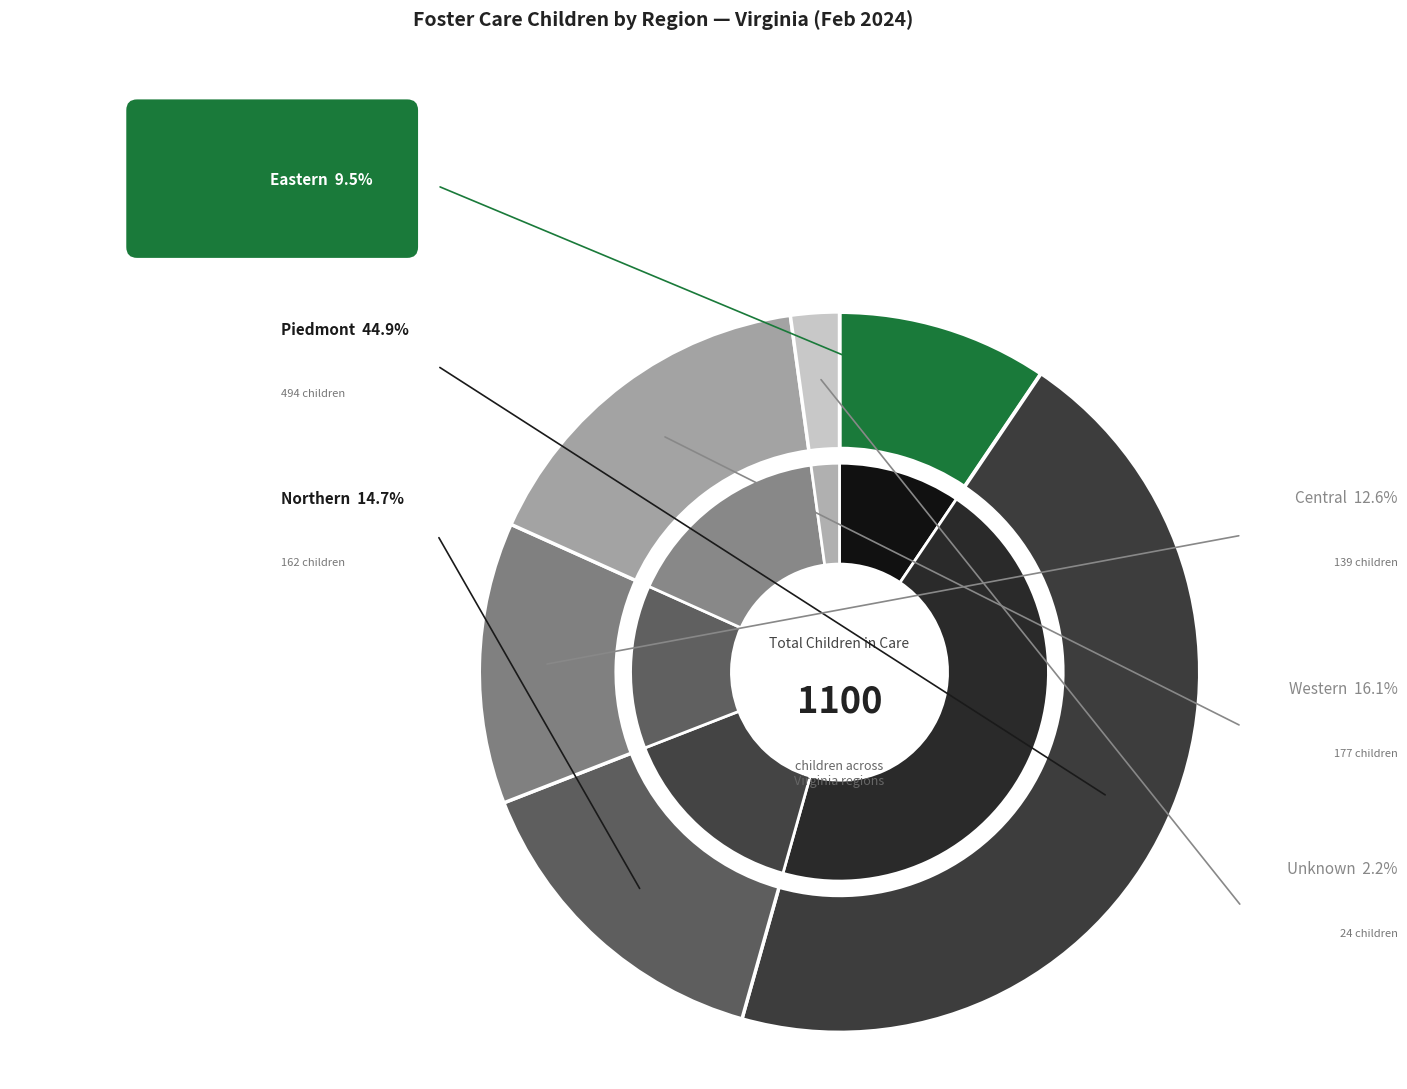

To the nearest percent, what portion does Central represent?

13%